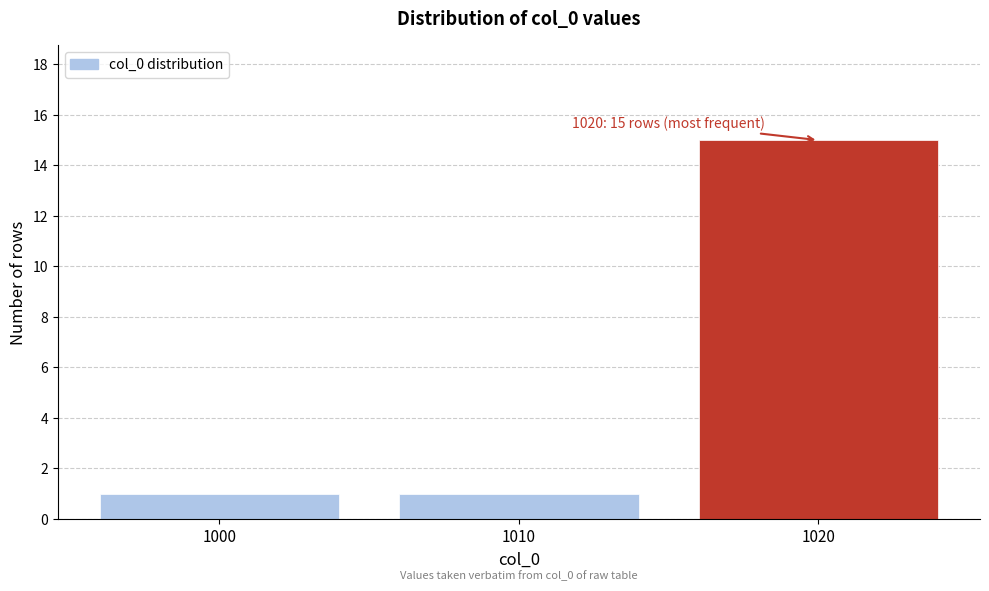

Reading left to right, what are all the values shown in this chart?

1	1	15